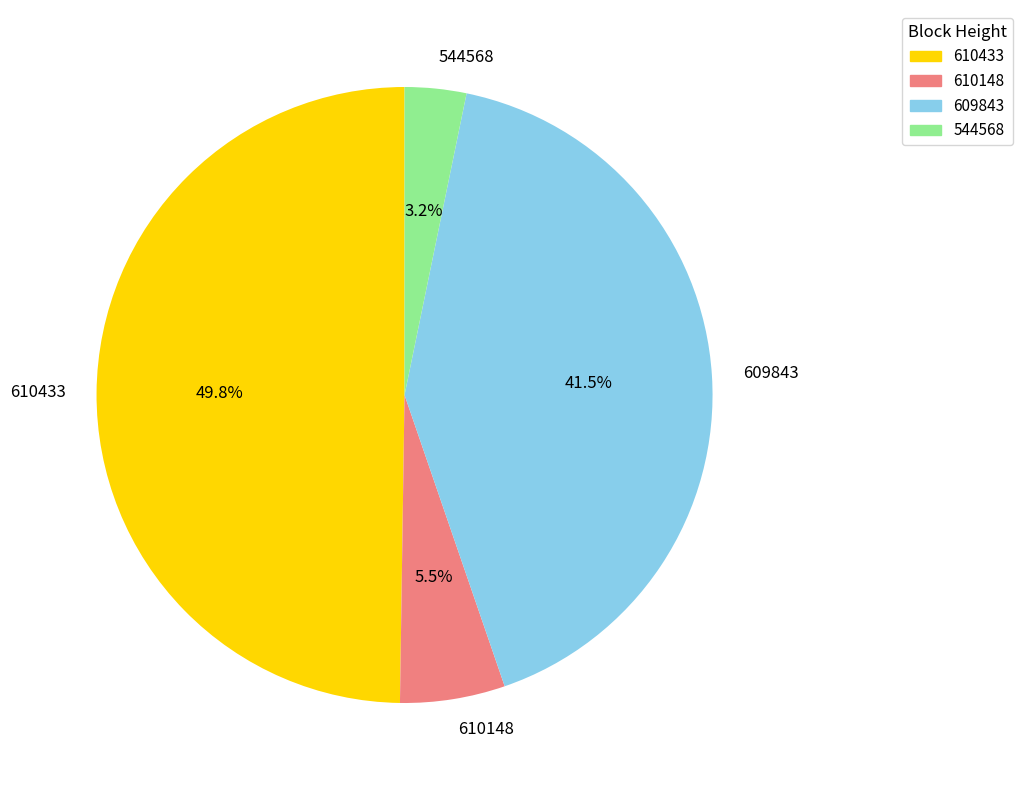

To the nearest percent, what is the difference between the largest and smallest slice percentages?

47%